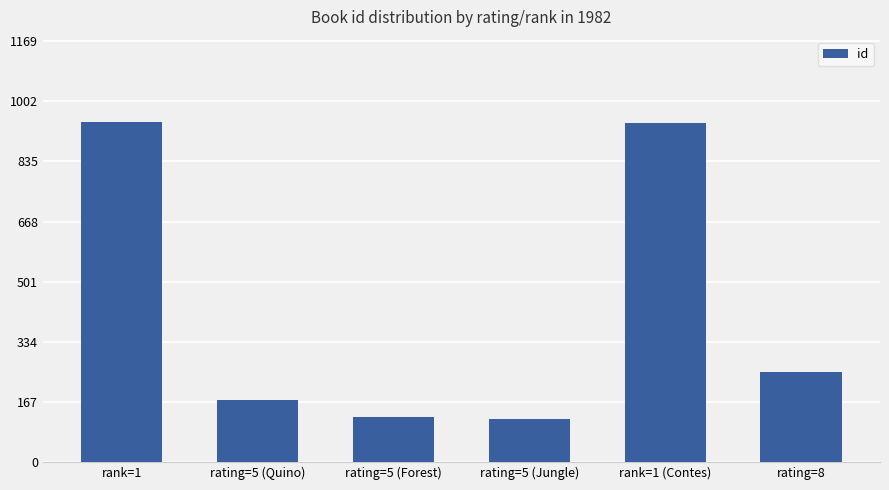

What is the smallest value displayed?

120